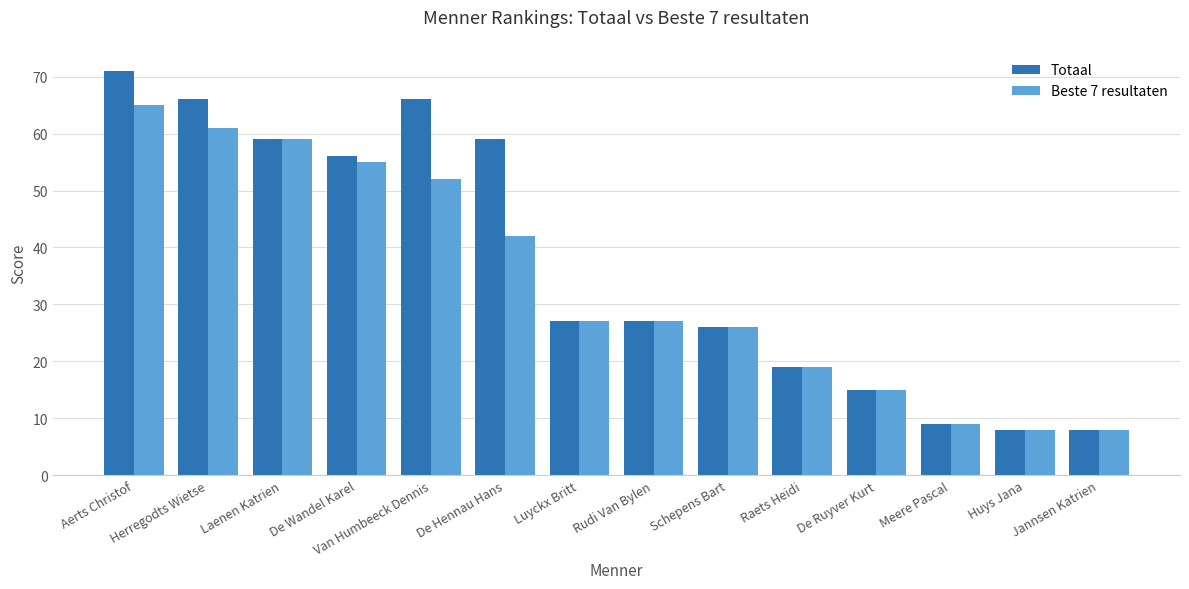

What is the average value of the Beste 7 resultaten series?

34